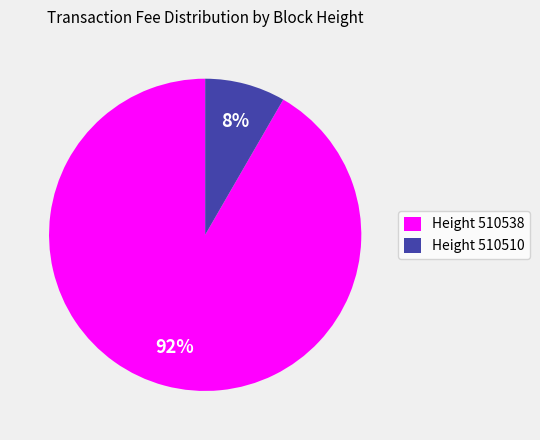

What is the majority slice?

Height 510538